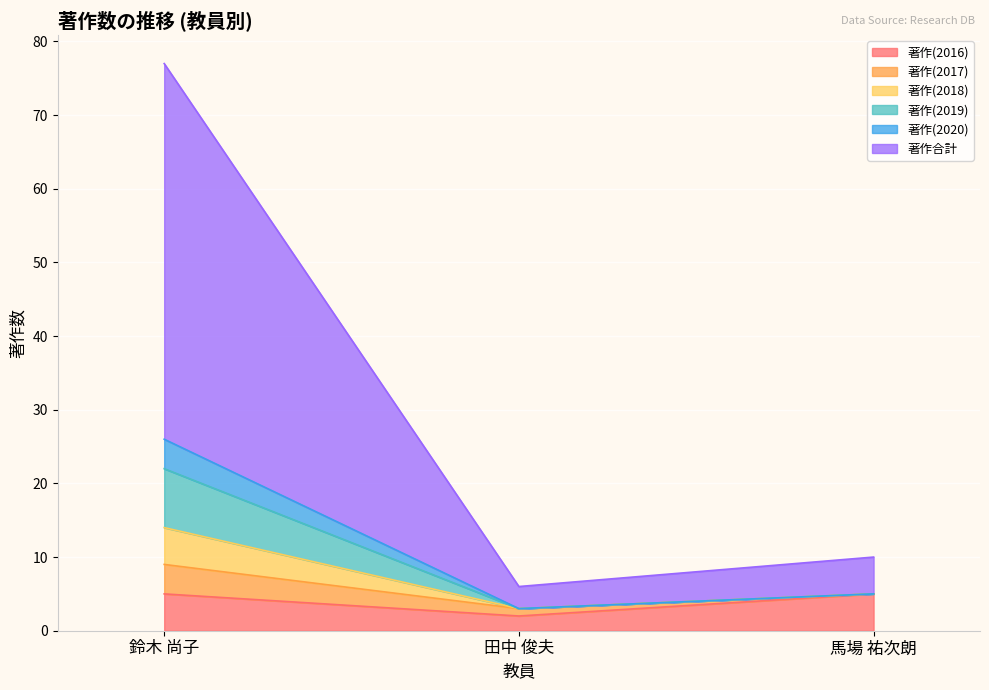

At which category is the sum across all series the highest?

鈴木 尚子